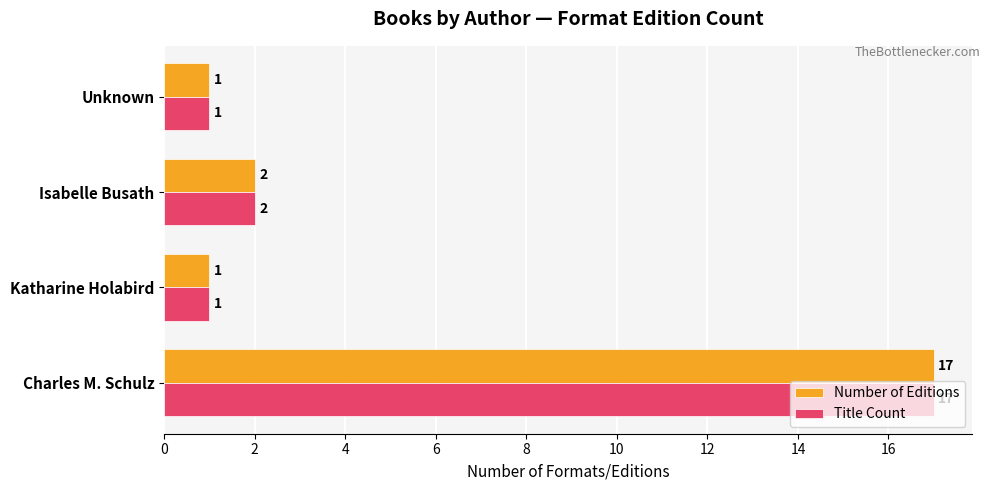

What value does the Number of Editions series have at Charles M. Schulz, to the nearest 5?

15